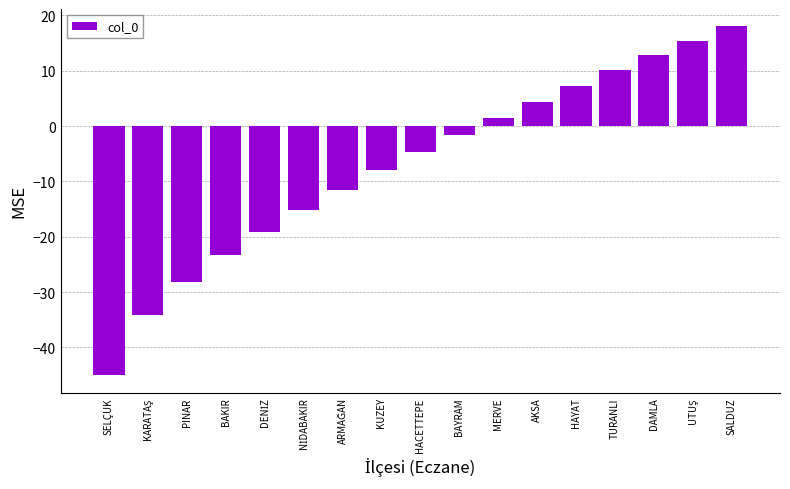

How many positive values are there?

7